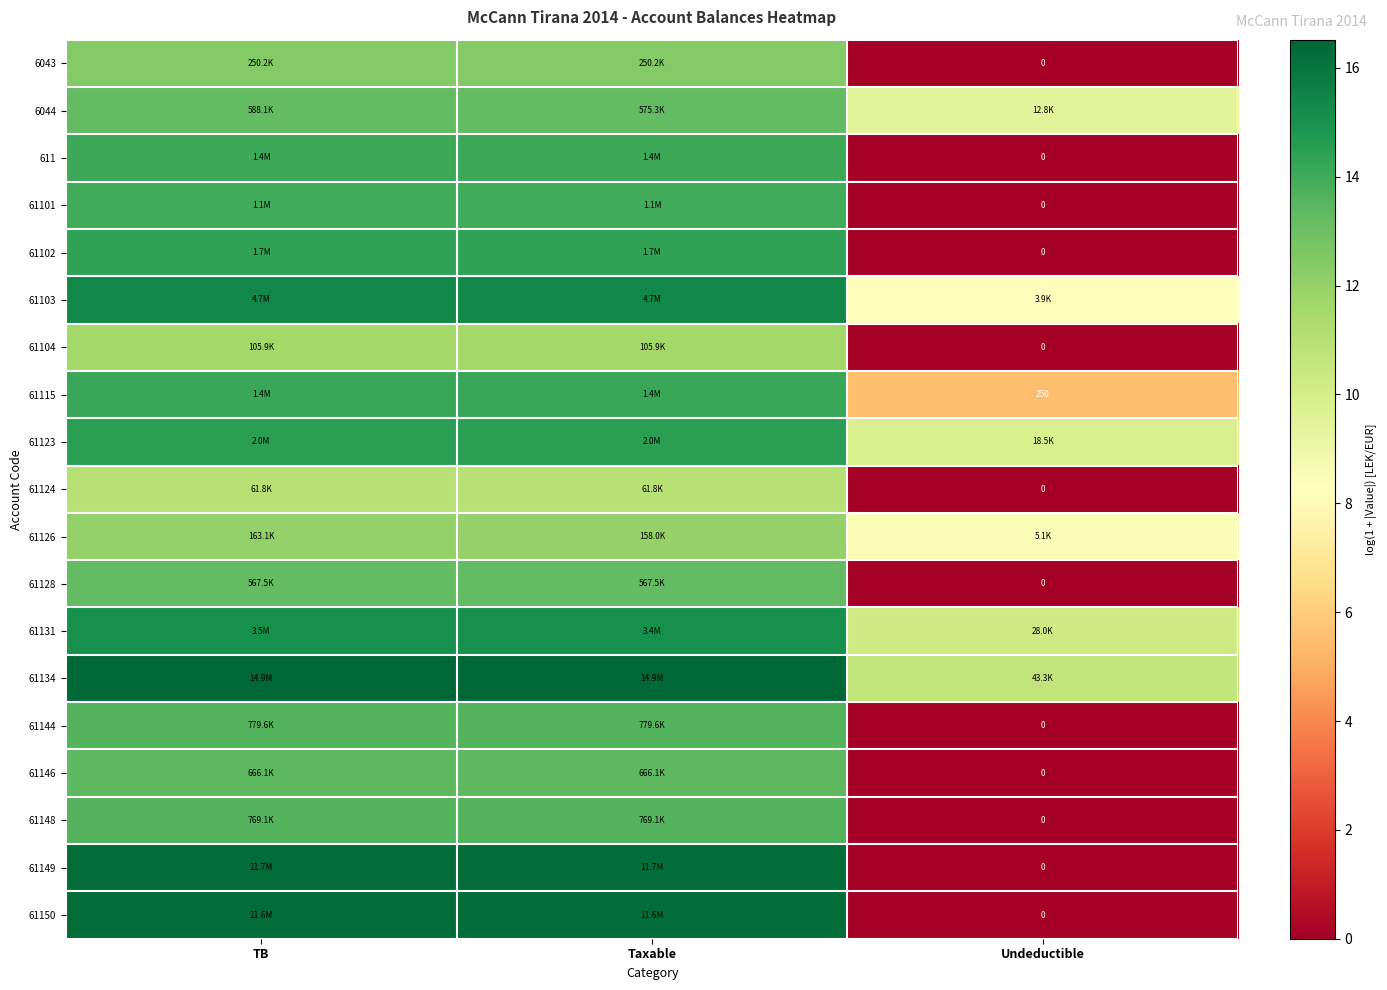

The value of 61134 at TB is 4.6. True or false?

False